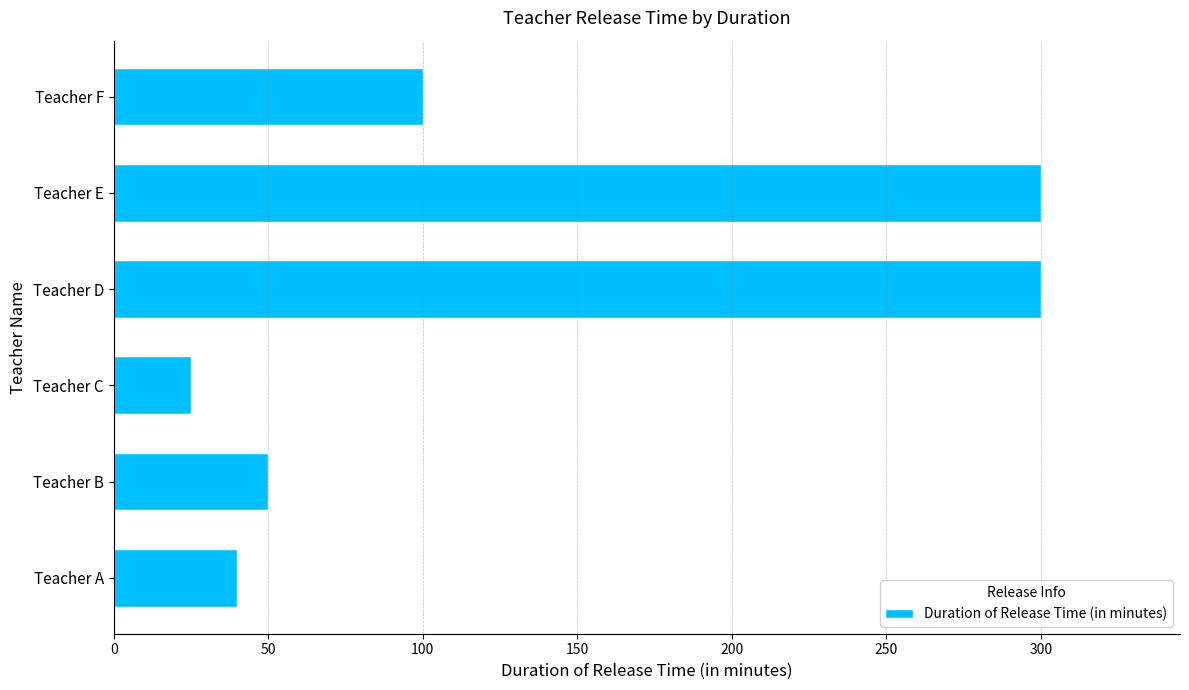

Which label corresponds to the smallest value in the chart?

Teacher C